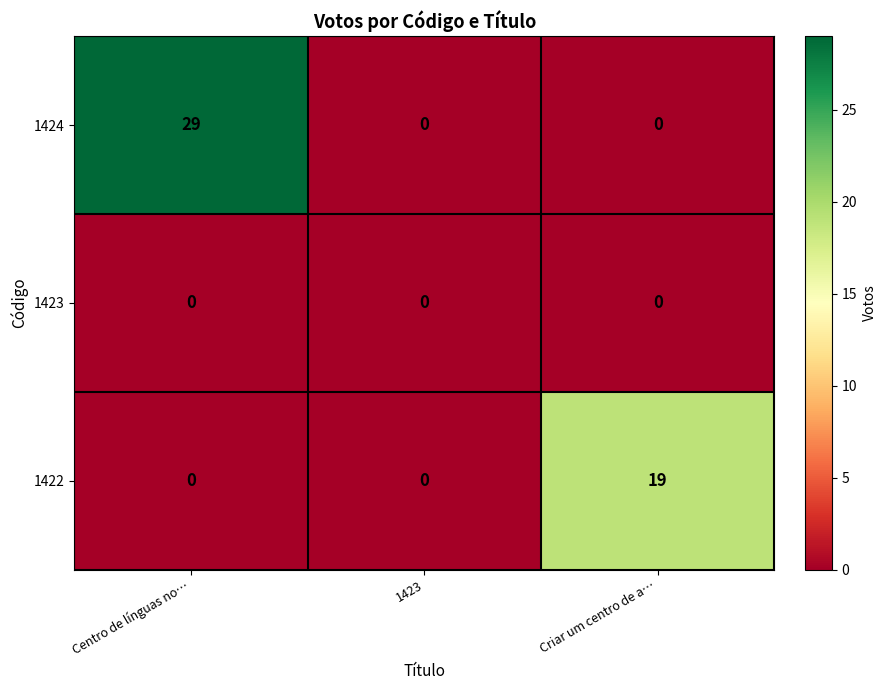

How many data points in 1422 are above 0?

1